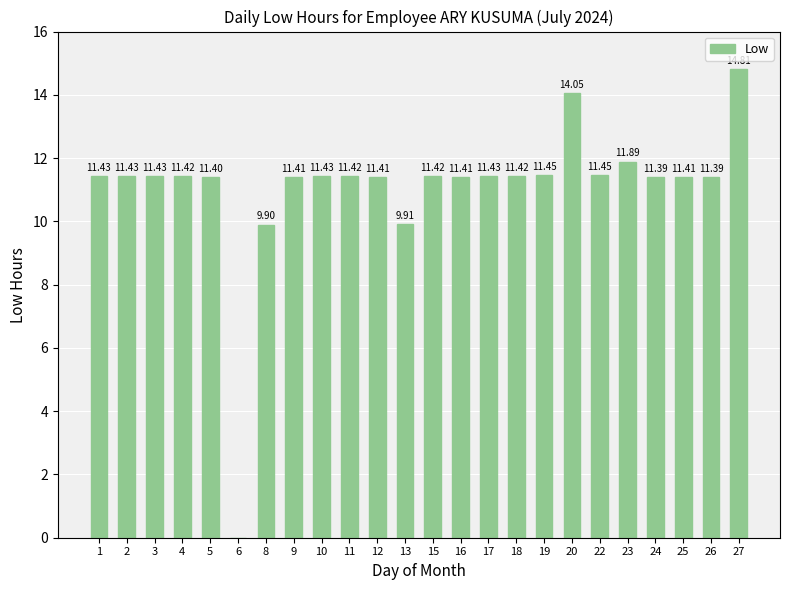

Which has a higher value, 9 or 22?

22